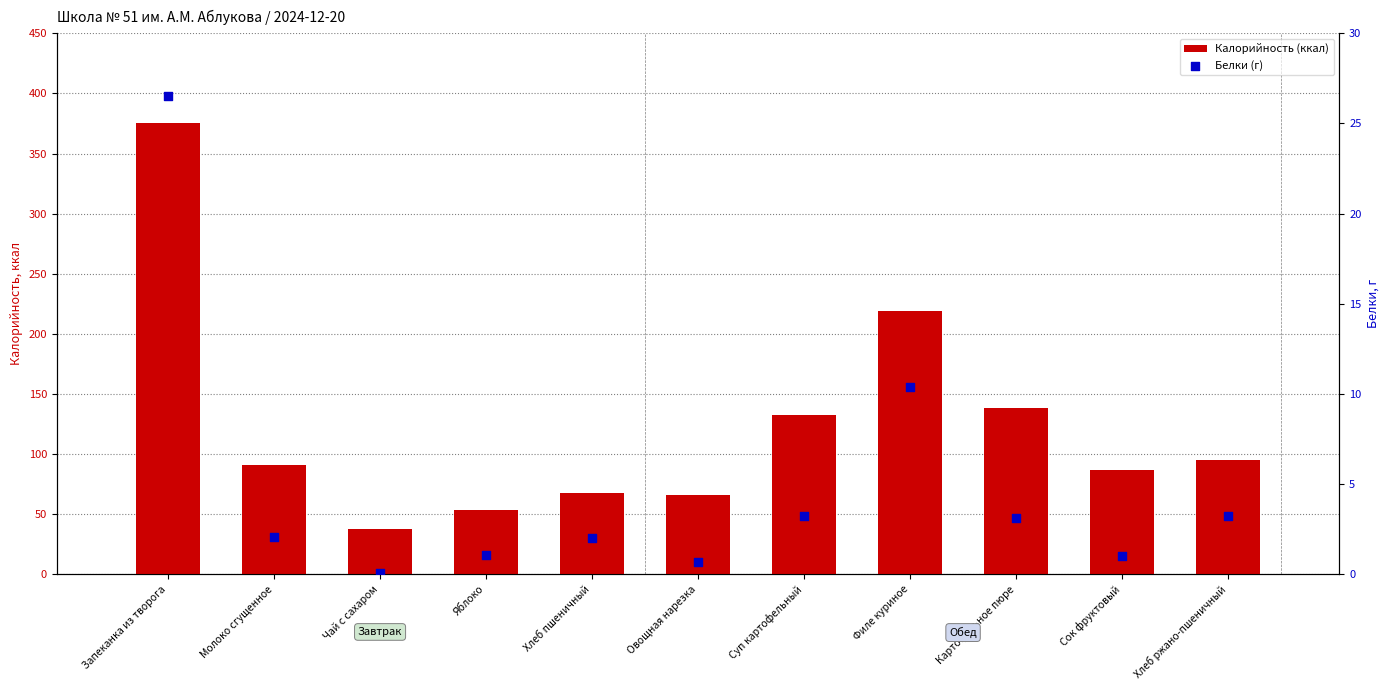

Which series has the widest spread of Y values?

Калорийность (ккал)